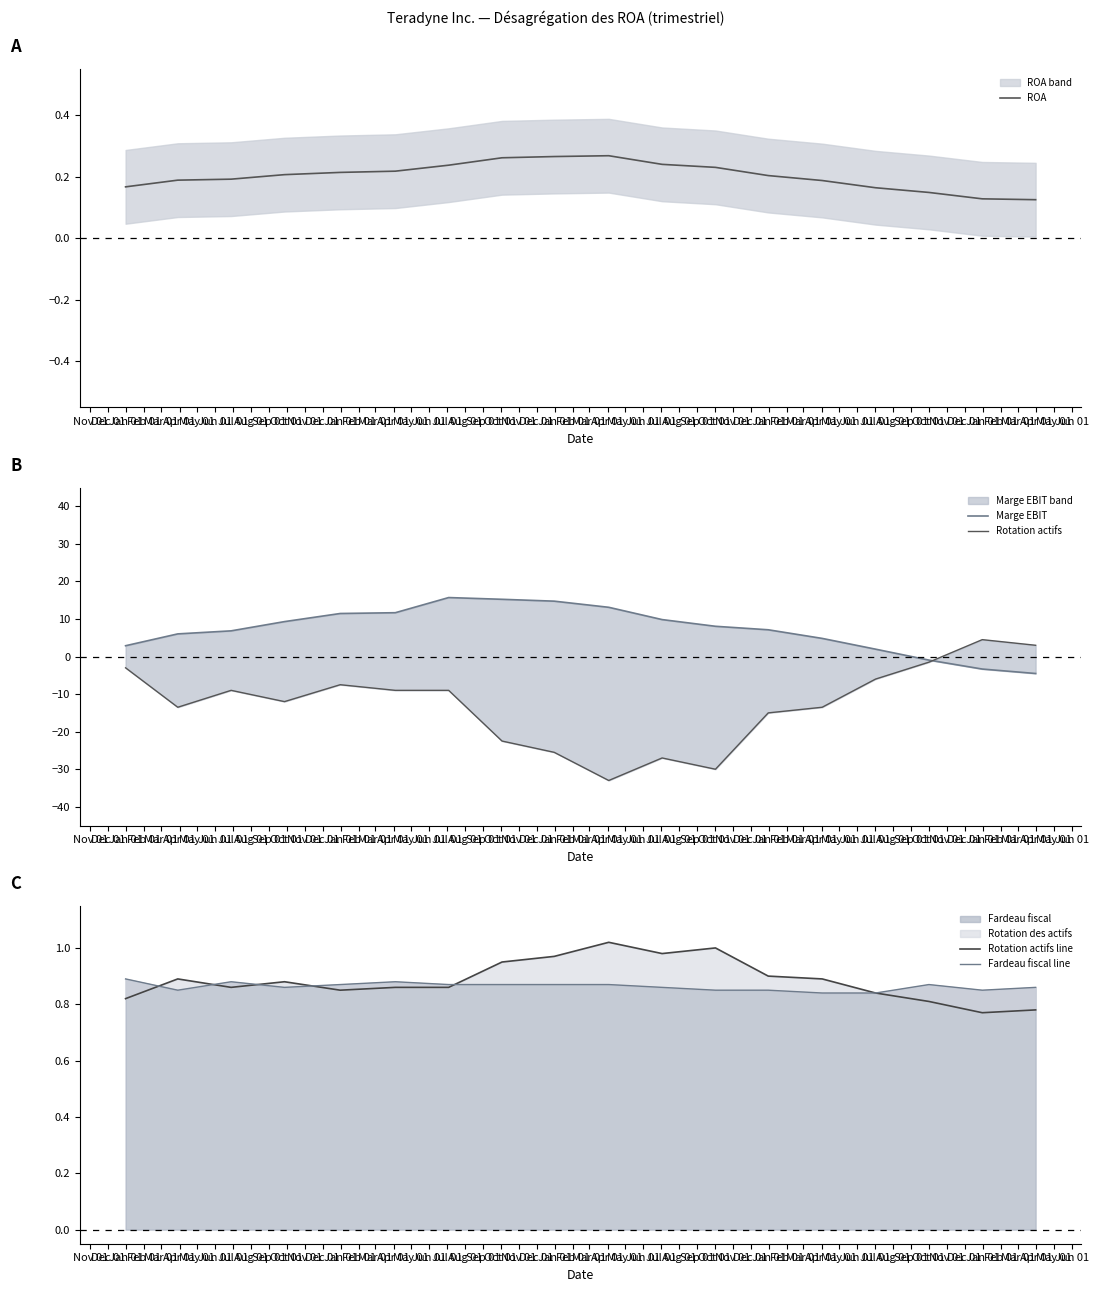

Reading left to right, transcribe all the data shown in this chart.

ROA: 0.2	0.2	0.2	0.2	0.2	0.2	0.2	0.3	0.3	0.3	0.2	0.2	0.2	0.2	0.2	0.1	0.1	0.1
Marge EBIT: 2.9	6.0	6.8	9.3	11.5	11.7	15.7	15.2	14.7	13.1	9.8	8.1	7.1	4.8	2.0	-0.9	-3.3	-4.5
Rotation actifs: -3.0	-13.5	-9.0	-12.0	-7.5	-9.0	-9.0	-22.5	-25.5	-33.0	-27.0	-30.0	-15.0	-13.5	-6.0	-1.5	4.5	3.0
Rotation actifs line: 0.8	0.9	0.9	0.9	0.8	0.9	0.9	0.9	1.0	1.0	1.0	1.0	0.9	0.9	0.8	0.8	0.8	0.8
Fardeau fiscal line: 0.9	0.8	0.9	0.9	0.9	0.9	0.9	0.9	0.9	0.9	0.9	0.8	0.8	0.8	0.8	0.9	0.8	0.9